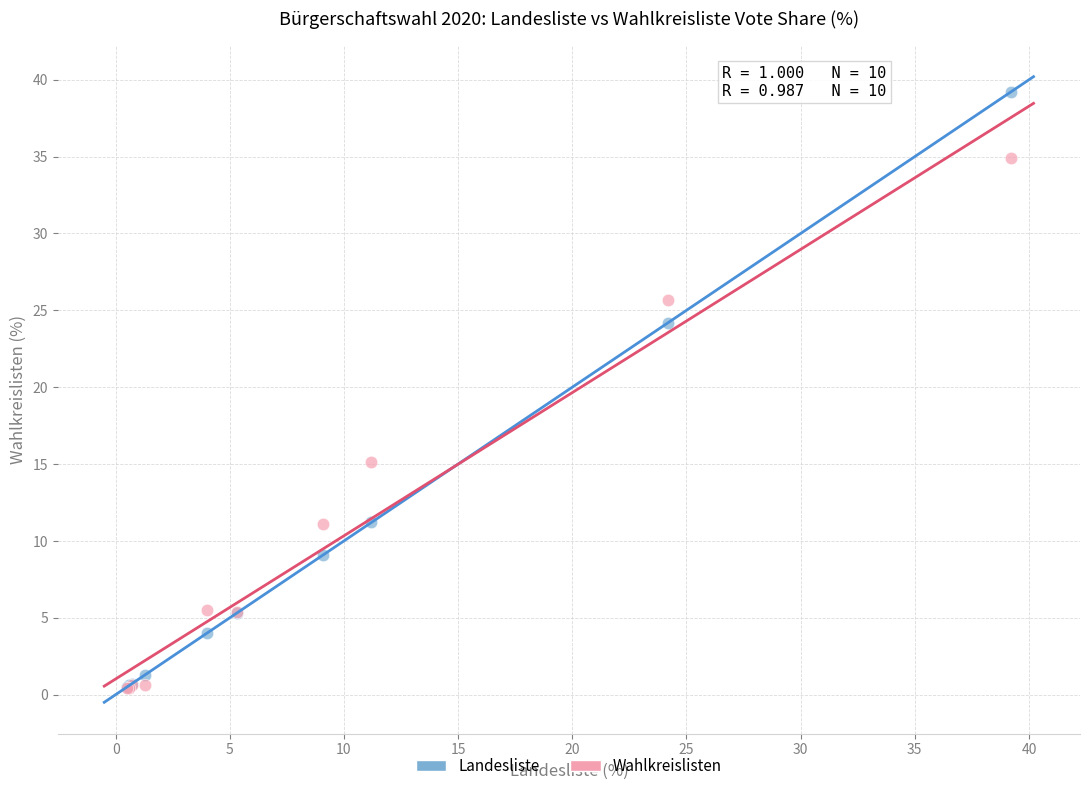

Which series contains the highest Y value?

Landesliste